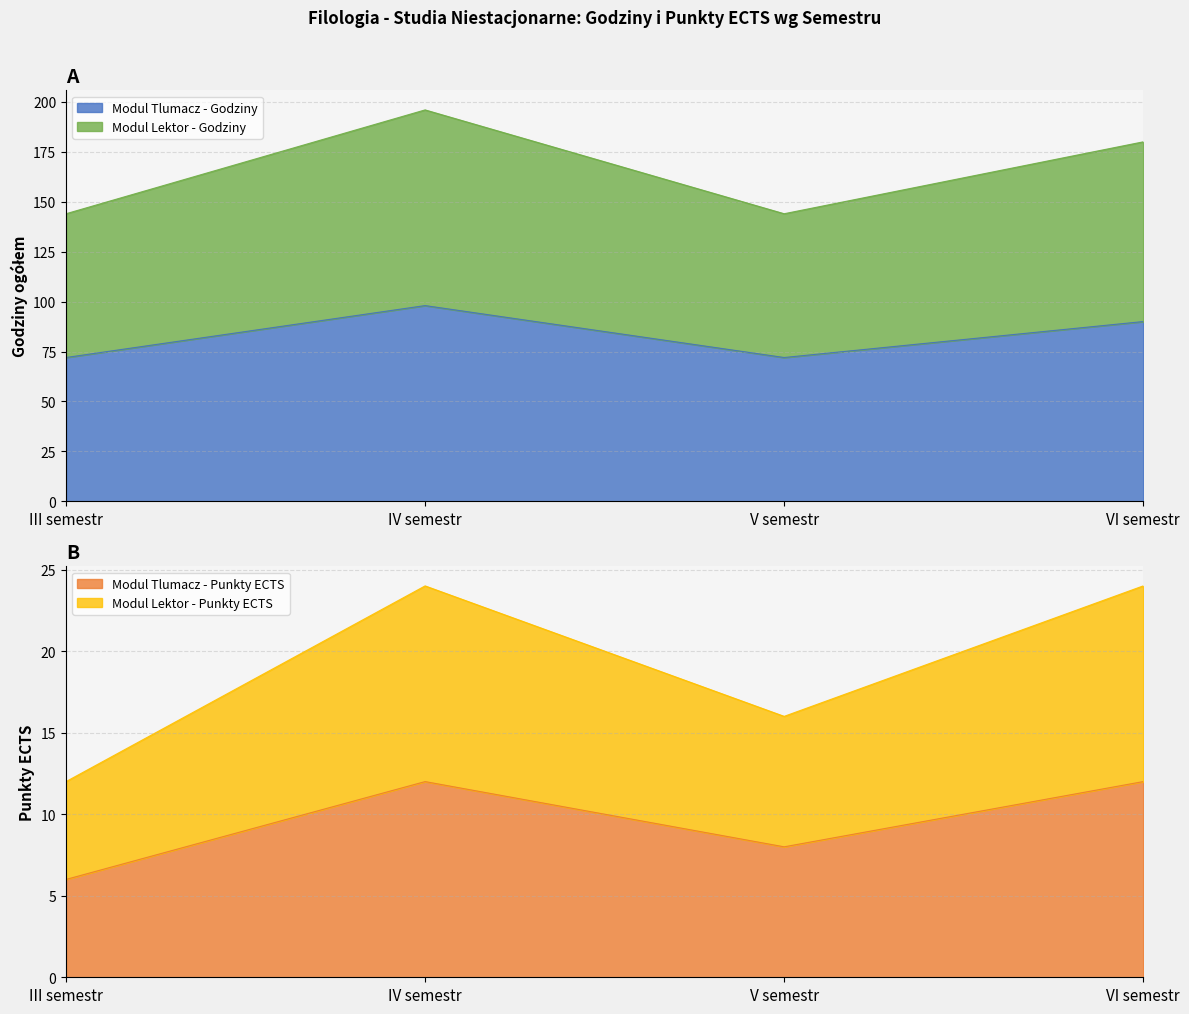

Reading left to right, transcribe all the data shown in this chart.

Modul Tlumacz - Punkty ECTS: 6	12	8	12
Modul Tlumacz - Godziny: 72	98	72	90
Modul Lektor - Punkty ECTS: 12	24	16	24
Modul Lektor - Godziny: 144	196	144	180